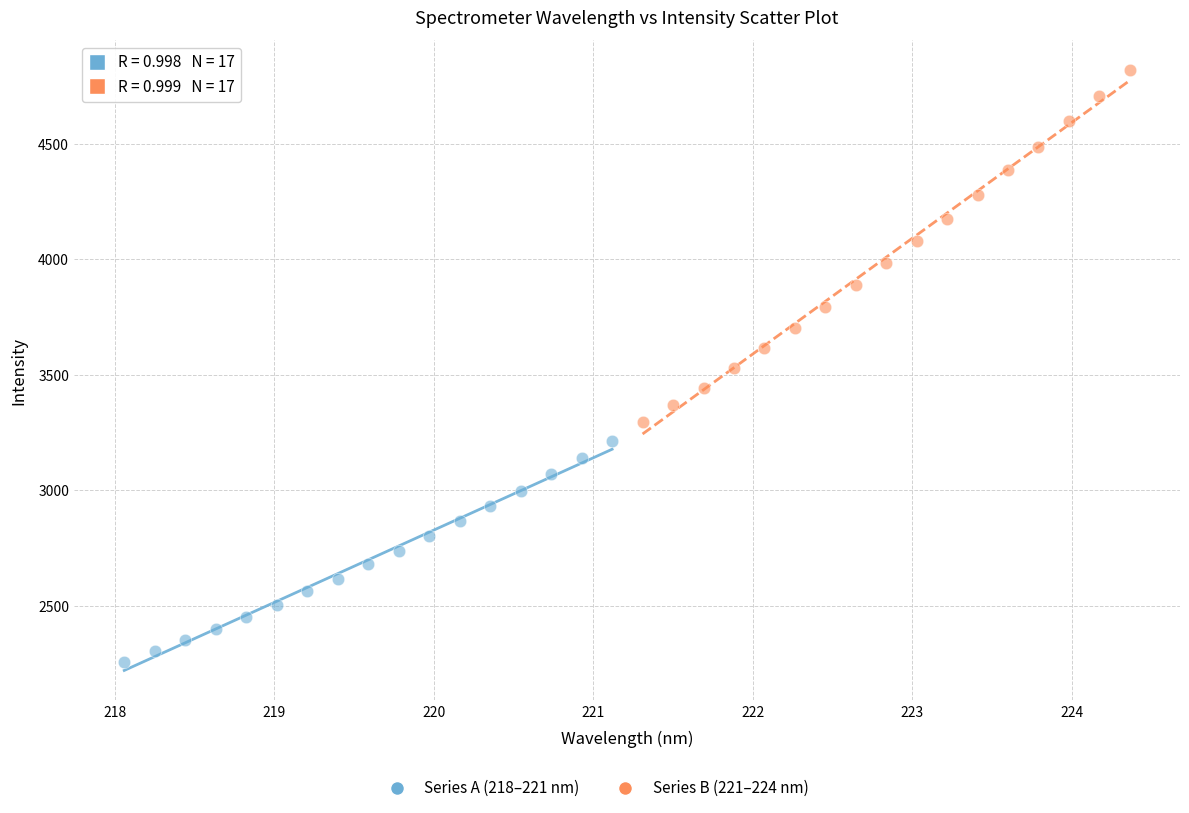

Which series contains the lowest Y value?

Series A (218–221 nm)